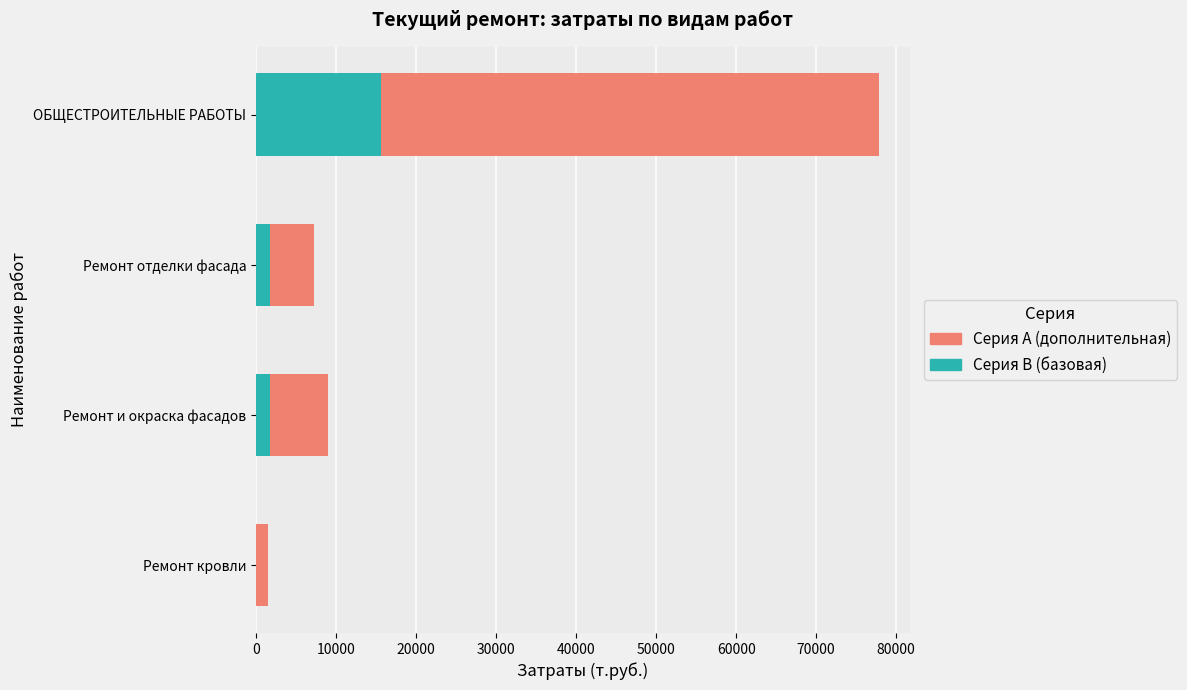

At which category is the sum across all series the highest?

ОБЩЕСТРОИТЕЛЬНЫЕ РАБОТЫ